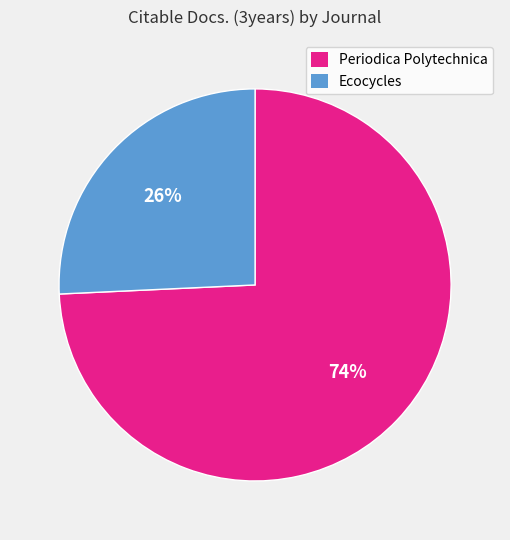

Between Ecocycles and Periodica Polytechnica, which is larger?

Periodica Polytechnica